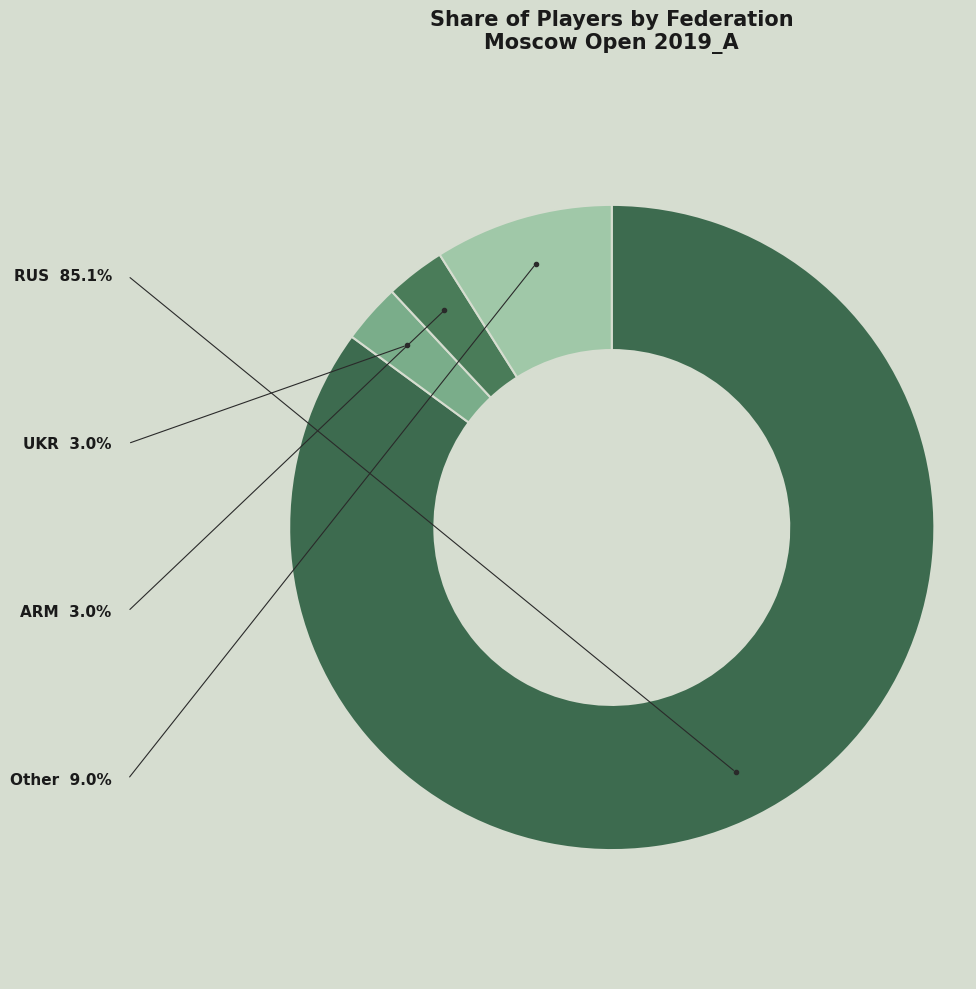

Count the number of slices in the pie.

4